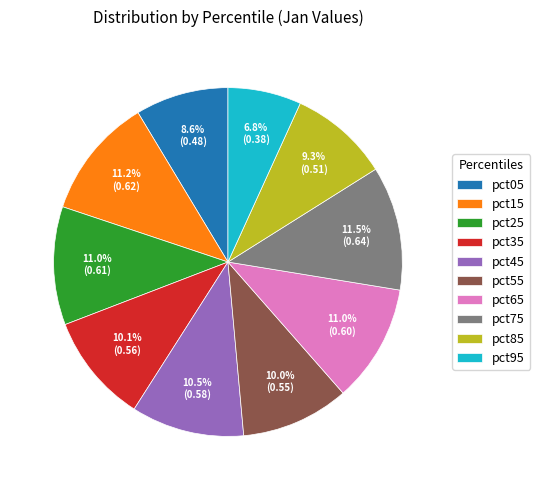

Is it true that pct75 is 1% of the pie?

False